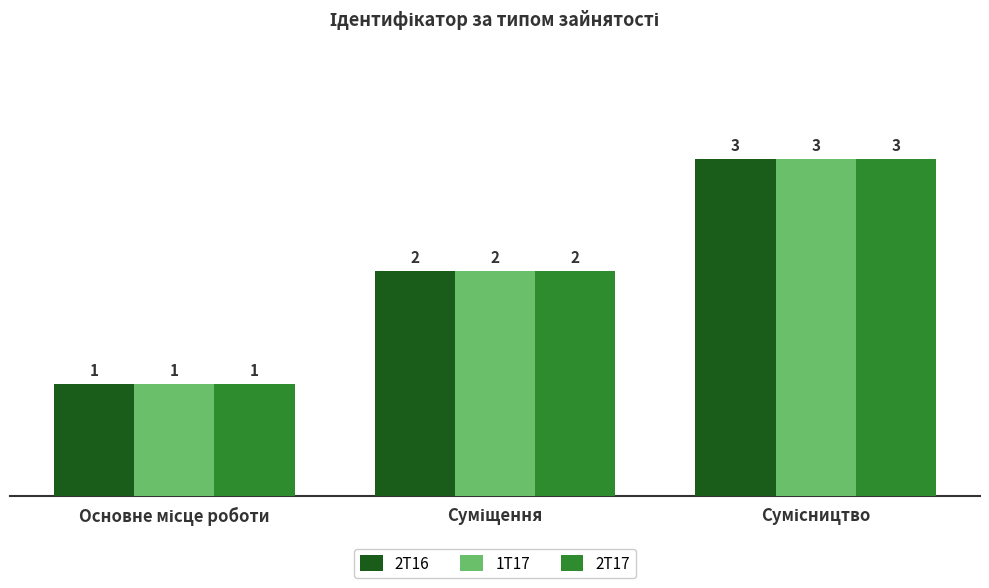

Count the number of categories in the chart.

3